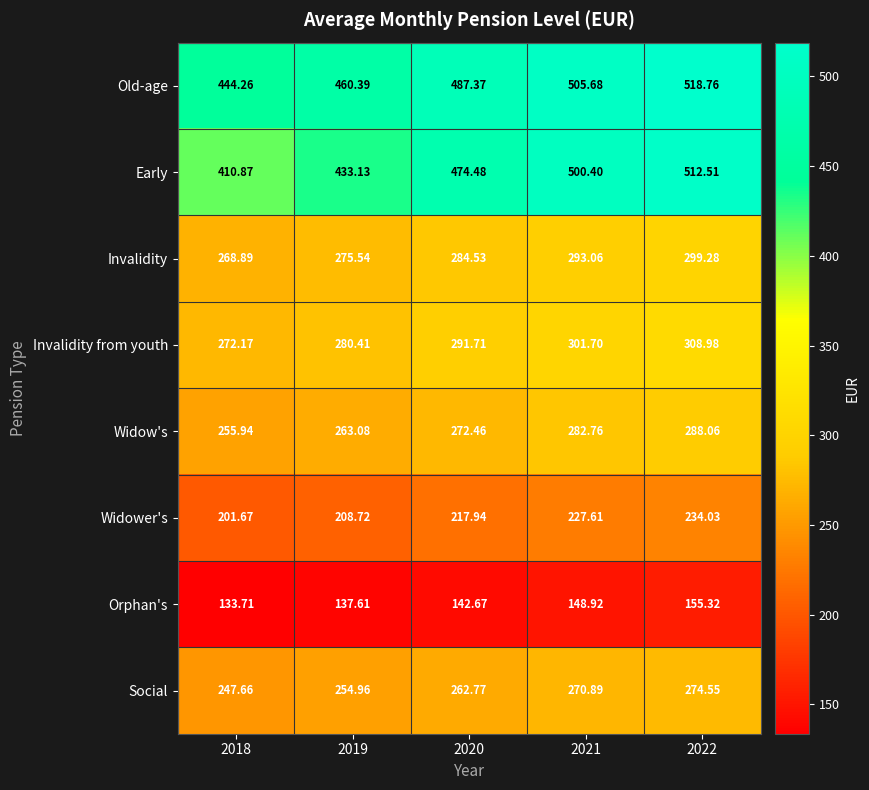

Rank the series by their maximum value, from lowest to highest.

Orphan's, Widower's, Social, Widow's, Invalidity, Invalidity from youth, Early, Old-age